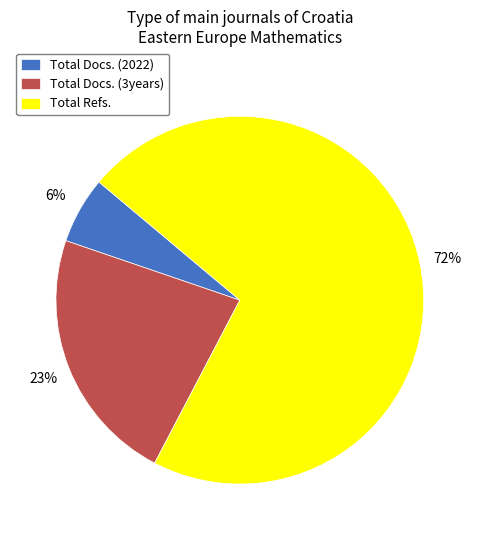

Does any single category account for the majority?

Yes